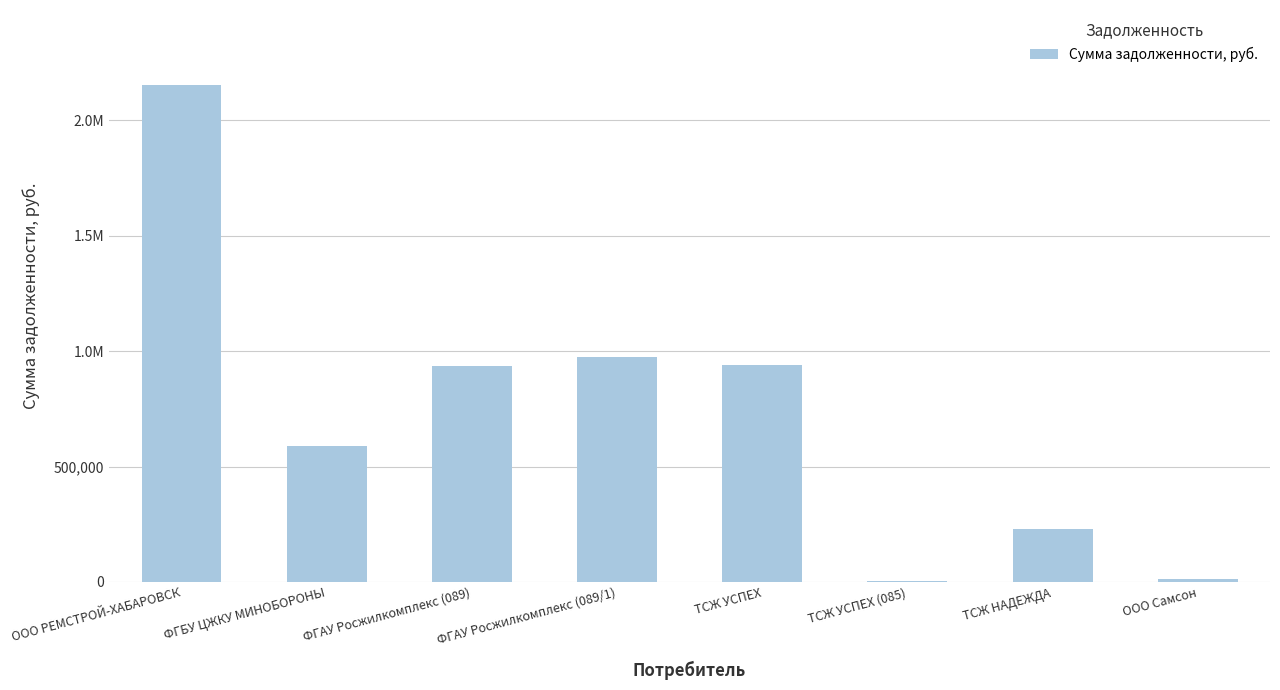

What is the maximum value shown in the chart?

2155291.0